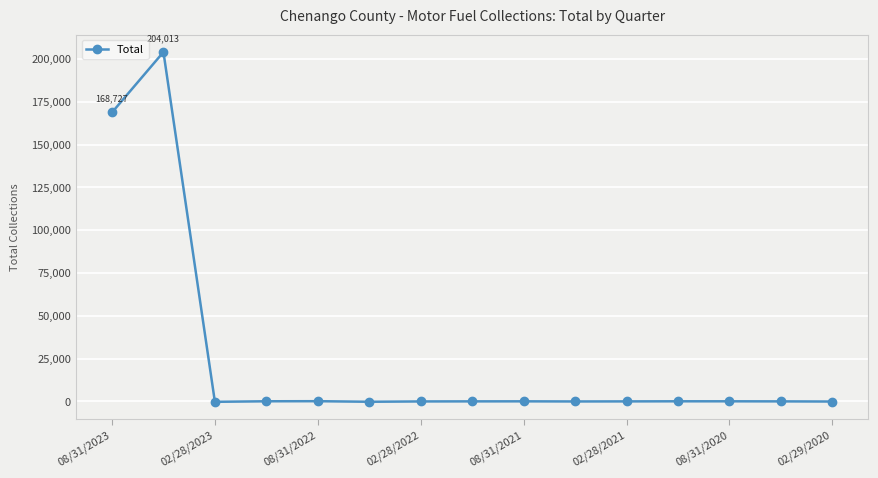

True or false: there are more than 2 points higher than both neighbors.

True